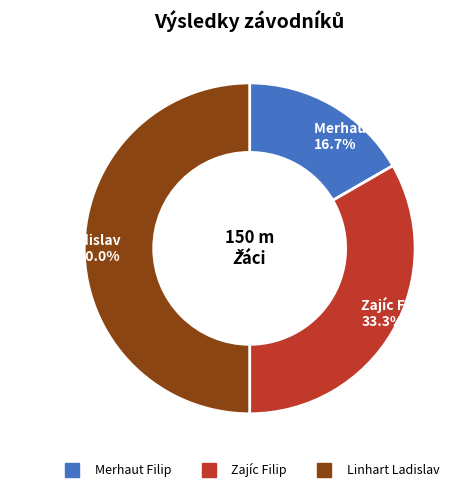

How many segments does this pie chart have?

3